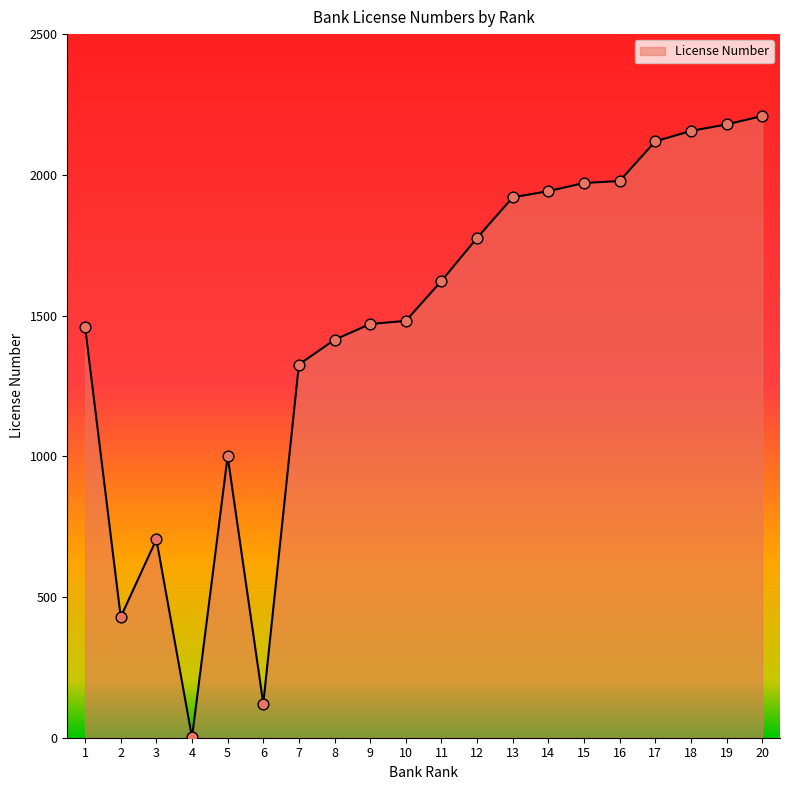

Between 1 and 15, which is larger?

15